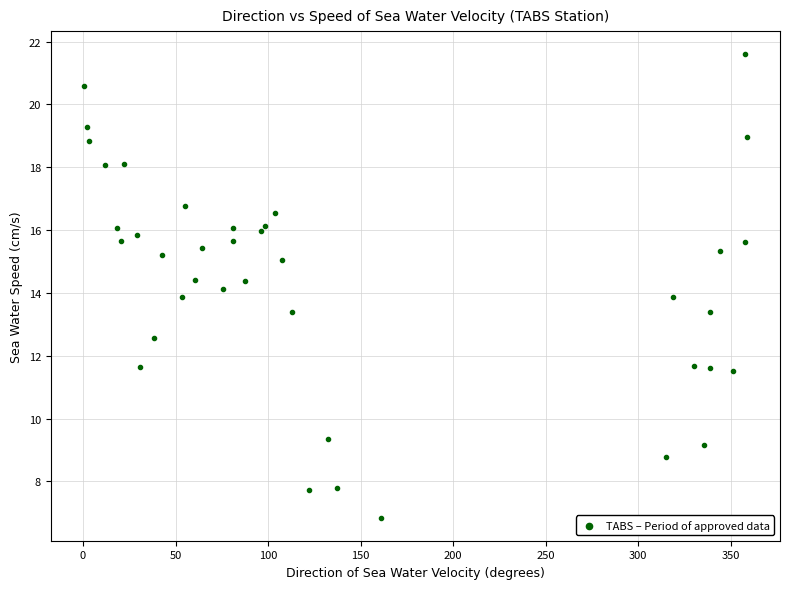

What is the range of Y values (max minus min)?

14.7